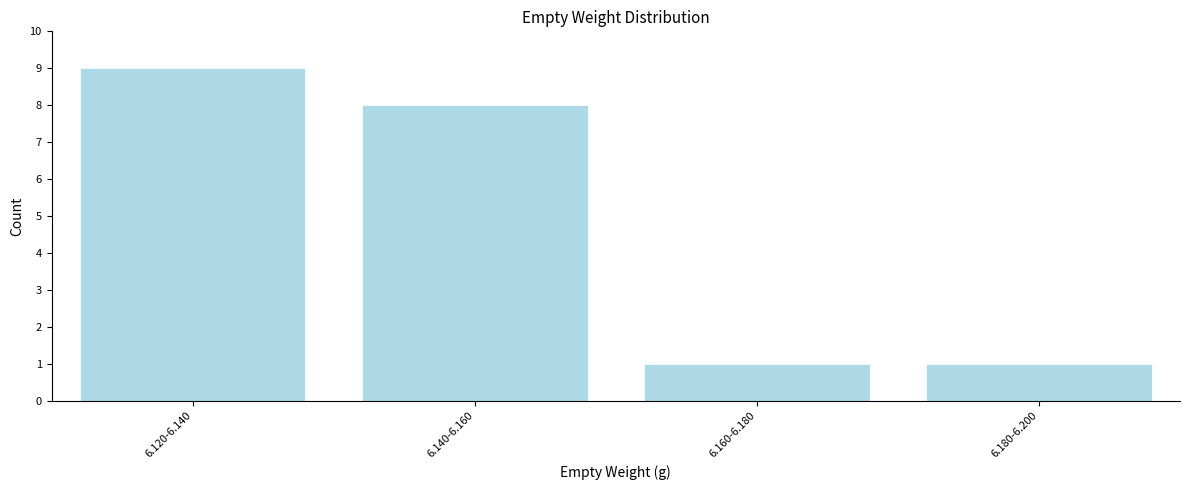

Reading right to left, what are all the values shown in this chart?

1	1	8	9